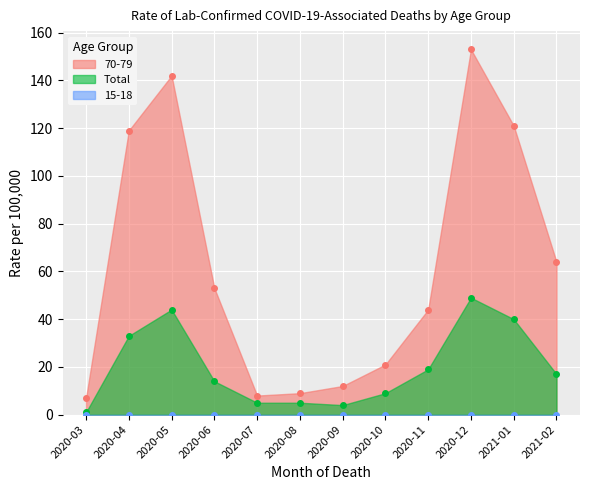

Which category has the highest value in the Total series?

2020-12